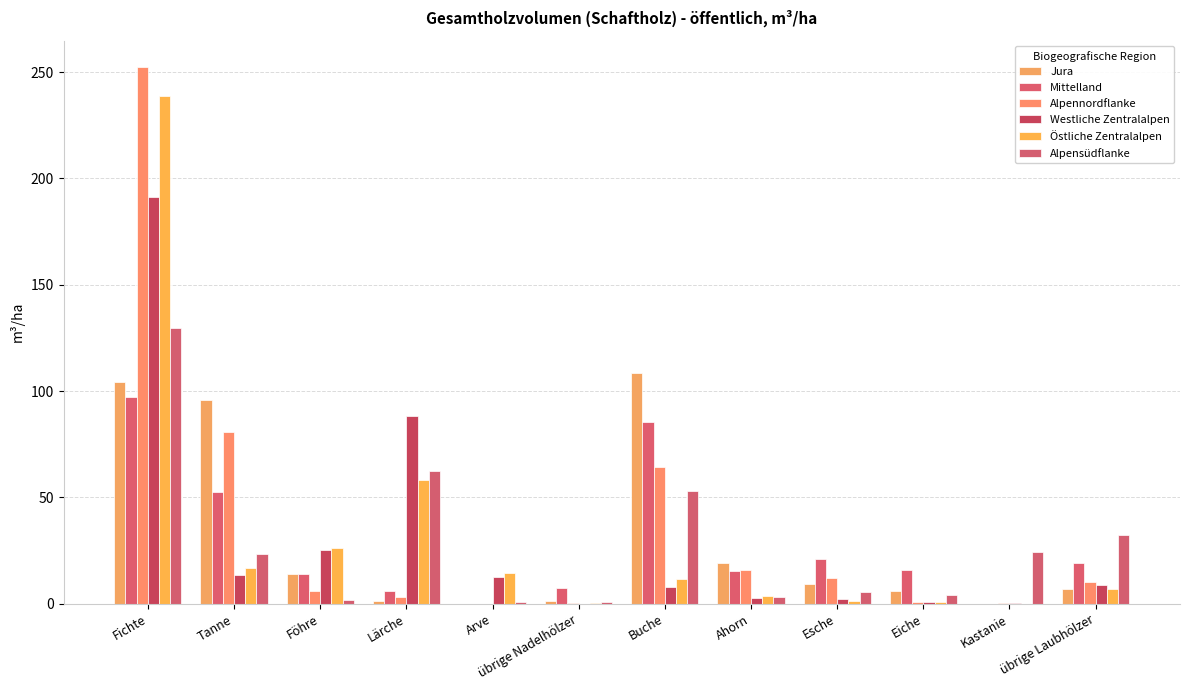

Where does the Jura series first go above 9?

Fichte